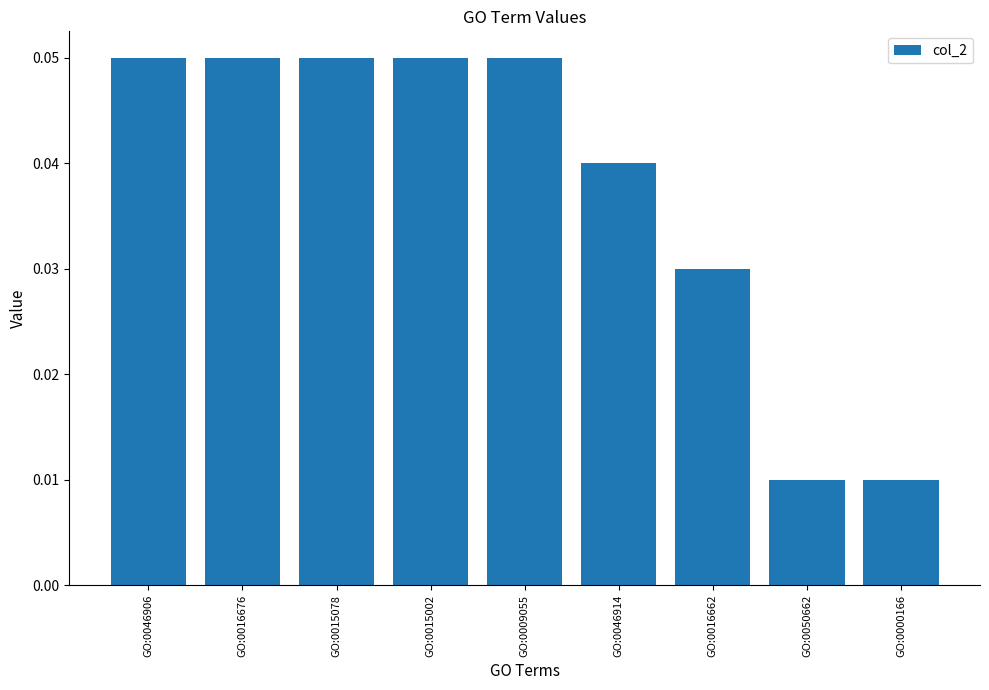

What is the label of the 4th bar from the left?

GO:0015002